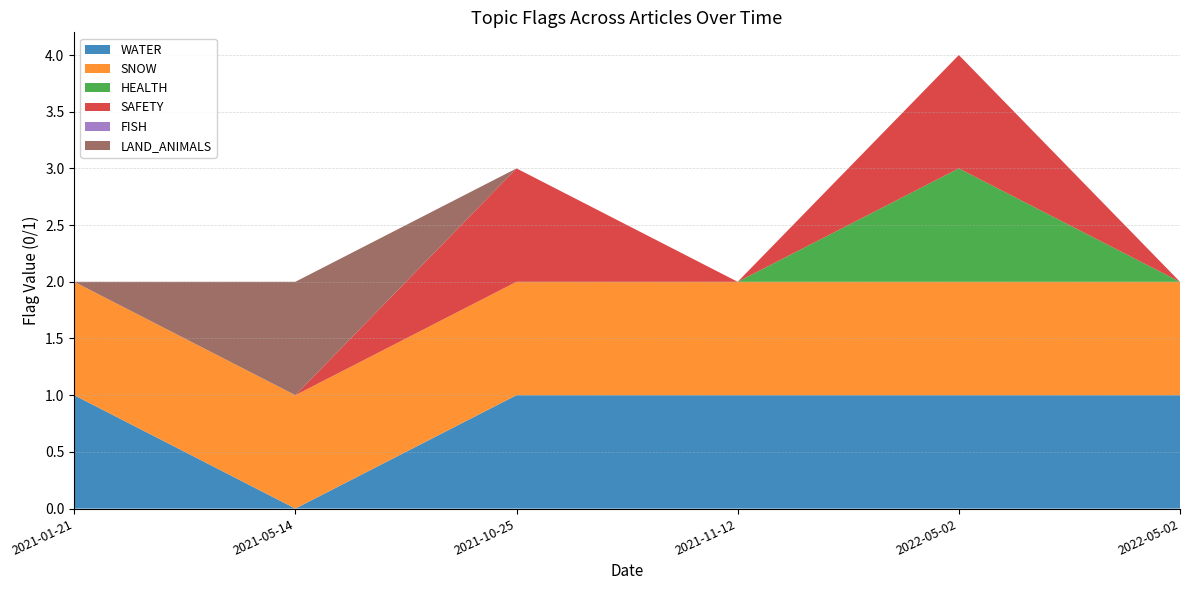

Reading left to right, extract all data points from this chart.

WATER: 2021-01-21=1	2021-05-14=0	2021-10-25=1	2021-11-12=1	2022-05-02=1	2022-05-02=1
SNOW: 2021-01-21=1	2021-05-14=1	2021-10-25=1	2021-11-12=1	2022-05-02=1	2022-05-02=1
HEALTH: 2021-01-21=0	2021-05-14=0	2021-10-25=0	2021-11-12=0	2022-05-02=1	2022-05-02=0
SAFETY: 2021-01-21=0	2021-05-14=0	2021-10-25=1	2021-11-12=0	2022-05-02=1	2022-05-02=0
FISH: 2021-01-21=0	2021-05-14=0	2021-10-25=0	2021-11-12=0	2022-05-02=0	2022-05-02=0
LAND_ANIMALS: 2021-01-21=0	2021-05-14=1	2021-10-25=0	2021-11-12=0	2022-05-02=0	2022-05-02=0